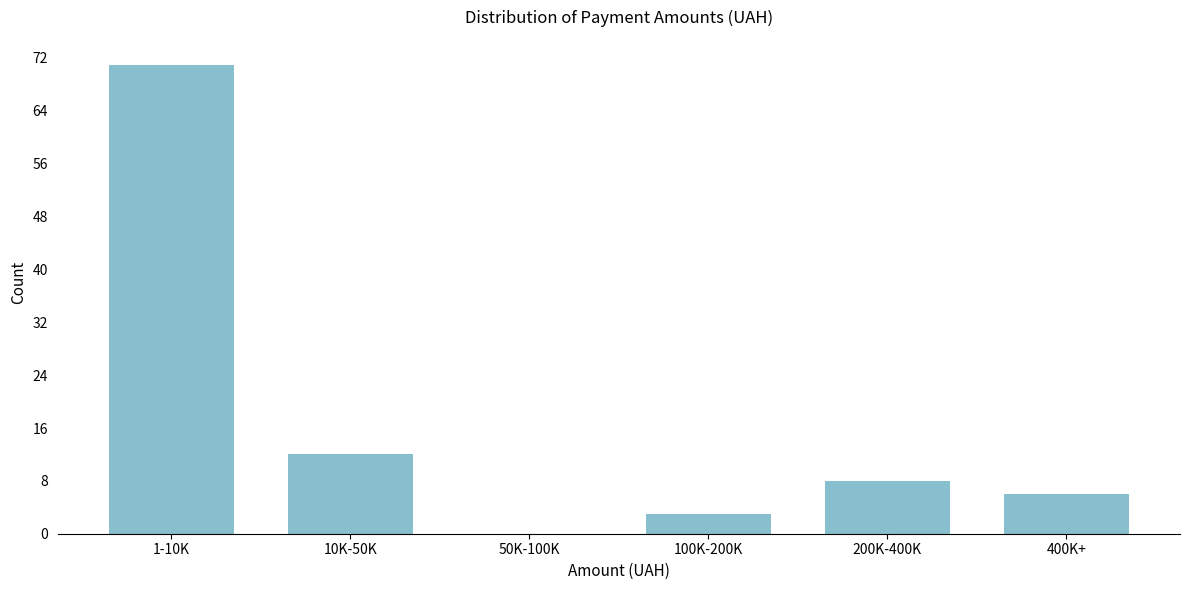

Reading left to right, transcribe all the data shown in this chart.

1-10K=71	10K-50K=12	50K-100K=0	100K-200K=3	200K-400K=8	400K+=6